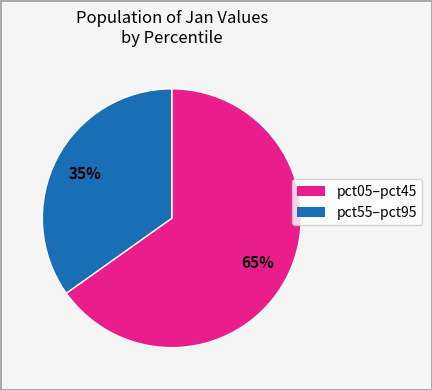

Is there any slice that represents more than half of the pie?

Yes